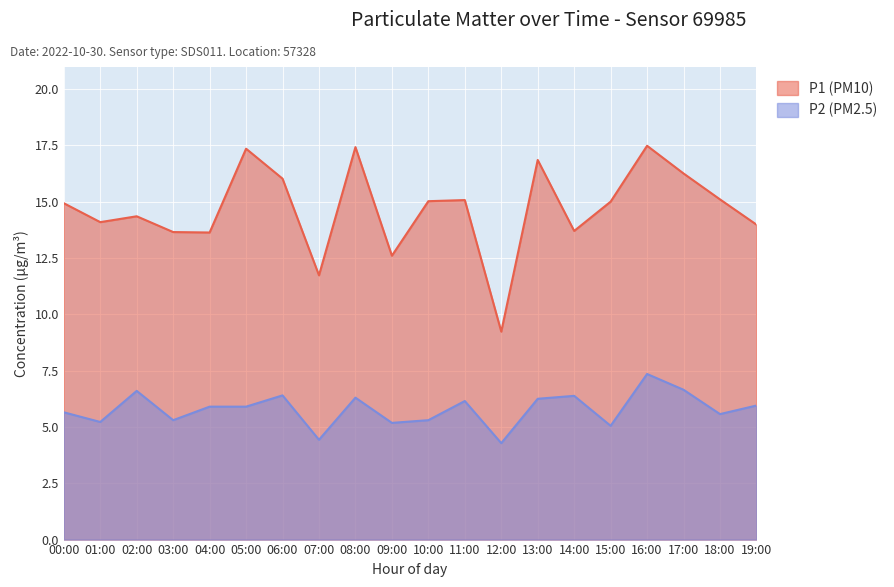

How many lines are shown in the chart?

2